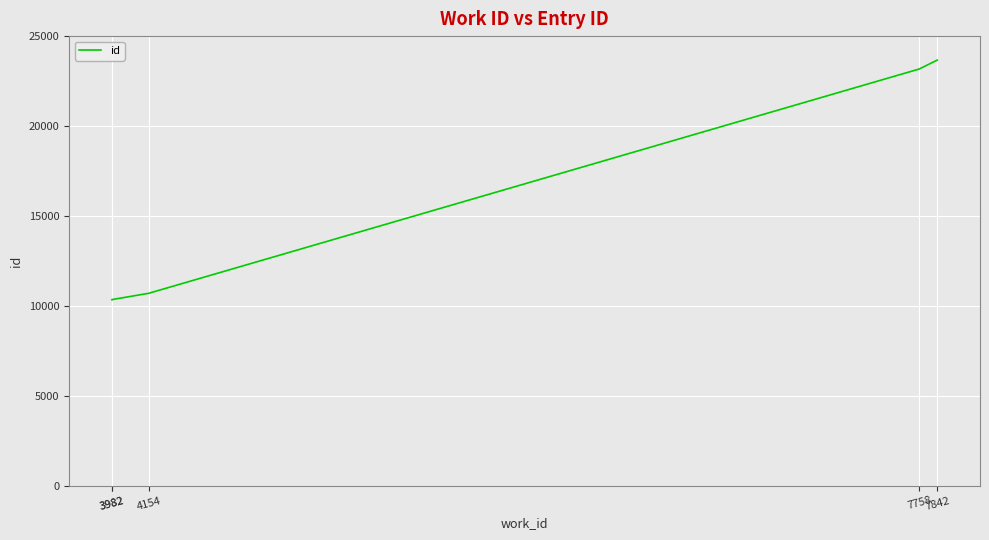

The chart shows a value of 23666 at 7842. True or false?

True